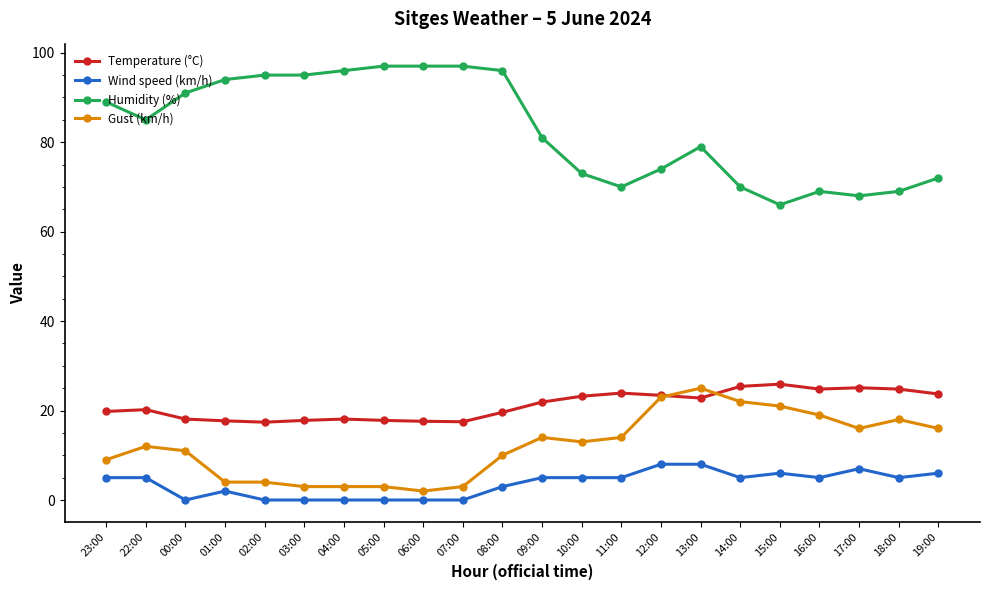

What is the spread (max minus min) of values at 22:00?

80.0